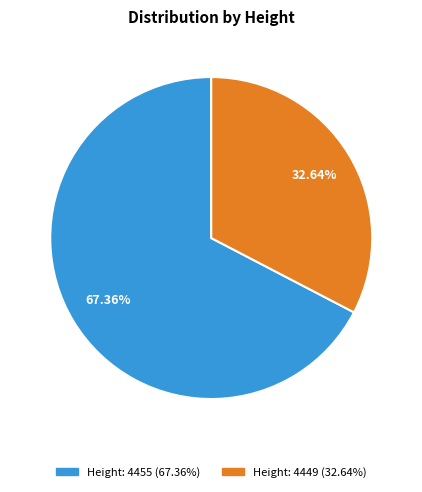

To the nearest percent, what is the difference between the largest and smallest slice percentages?

35%